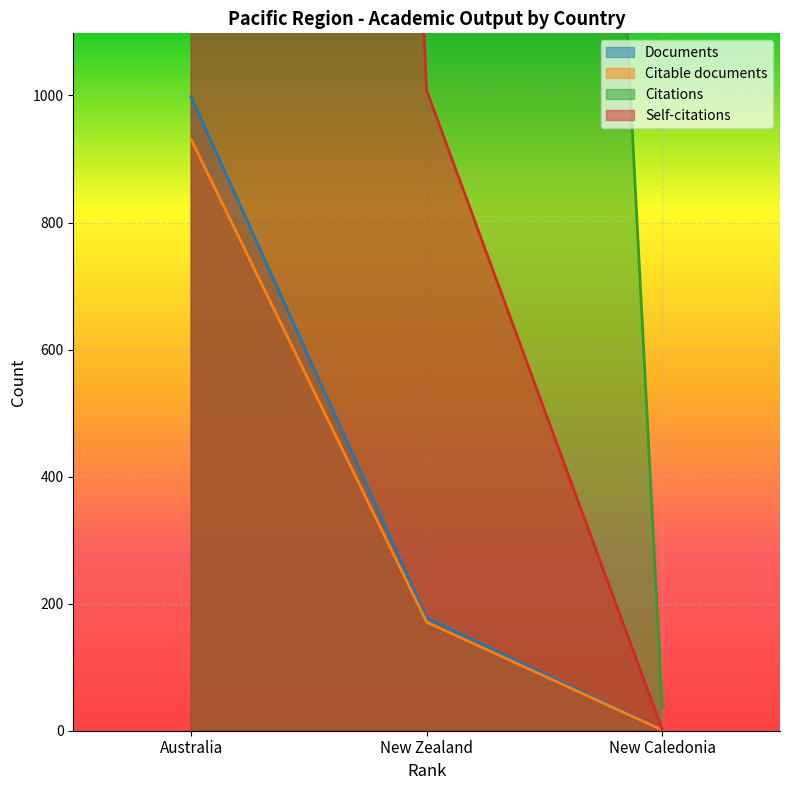

Reading left to right, what are all the values shown in this chart?

Documents: Australia=998	New Zealand=178	New Caledonia=1
Citable documents: Australia=931	New Zealand=171	New Caledonia=1
Citations: Australia=48219	New Zealand=7178	New Caledonia=38
Self-citations: Australia=9433	New Zealand=1008	New Caledonia=2